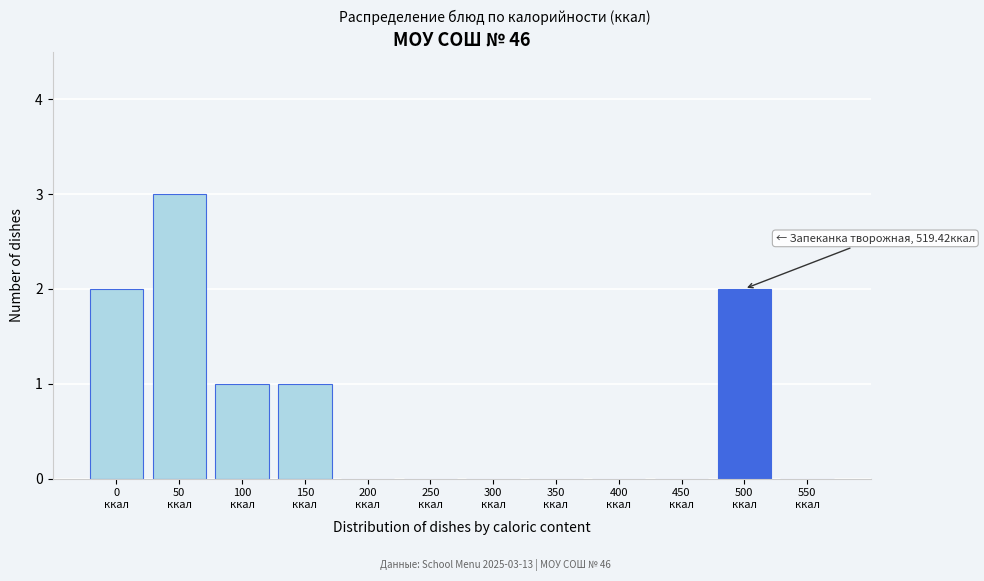

What is the sum of all values?

9